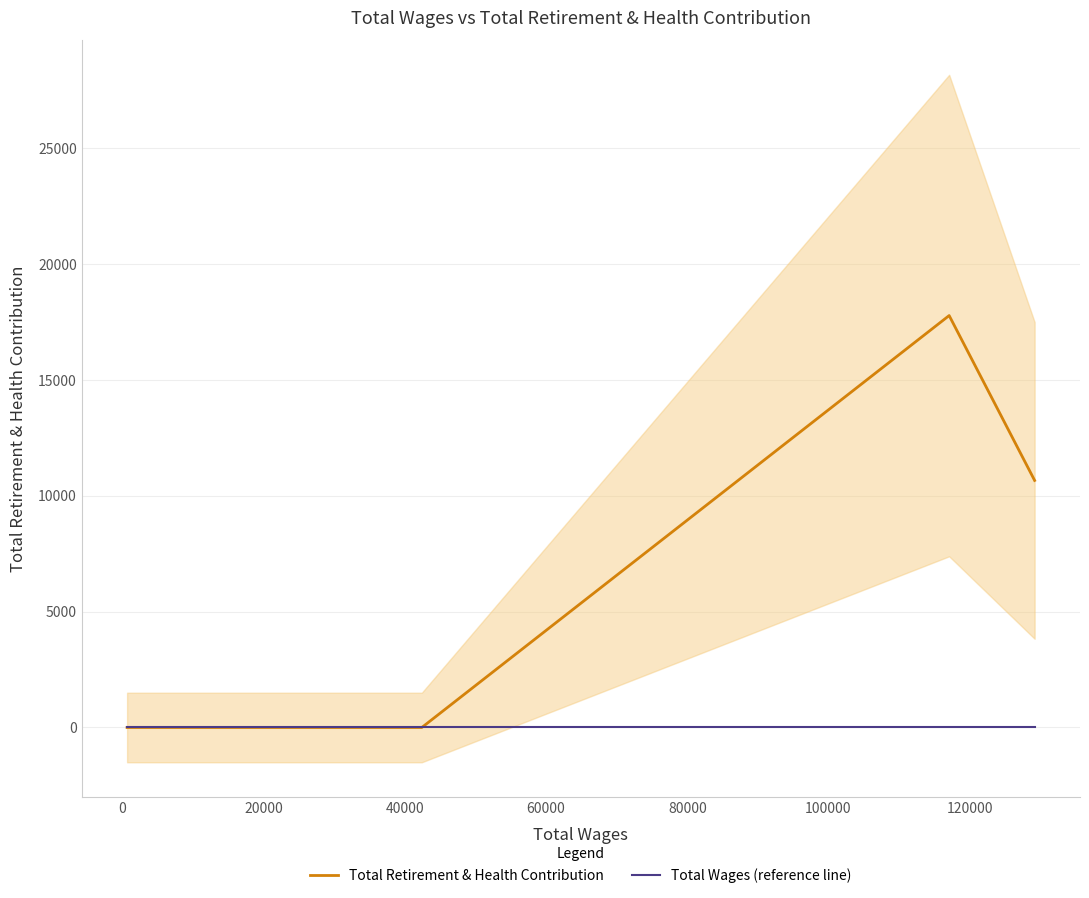

What is the difference between the second highest and minimum values in the Total Retirement & Health Contribution series?

10658